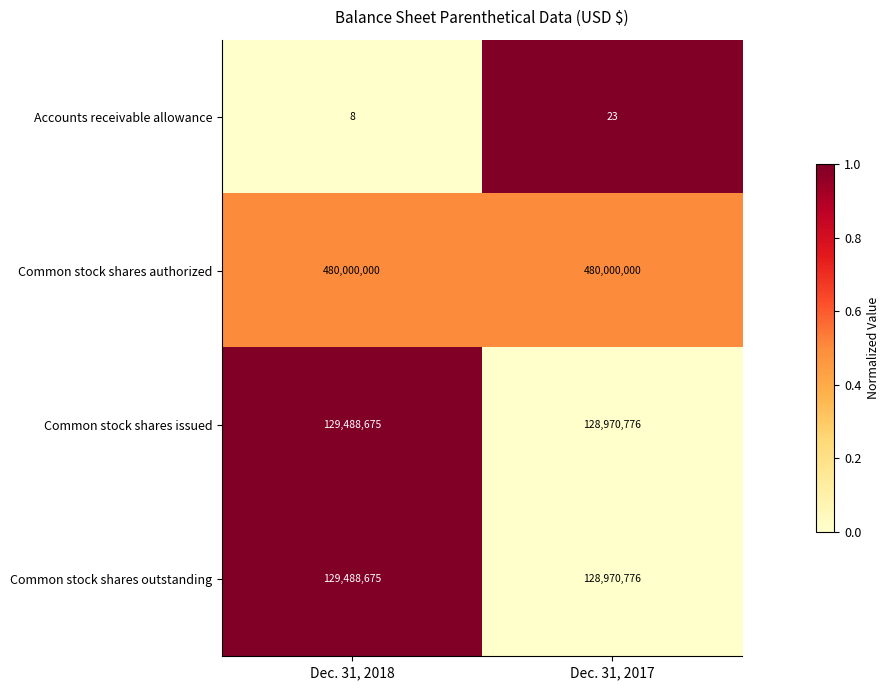

What is the spread (max minus min) of values at Dec. 31, 2018?

479999992